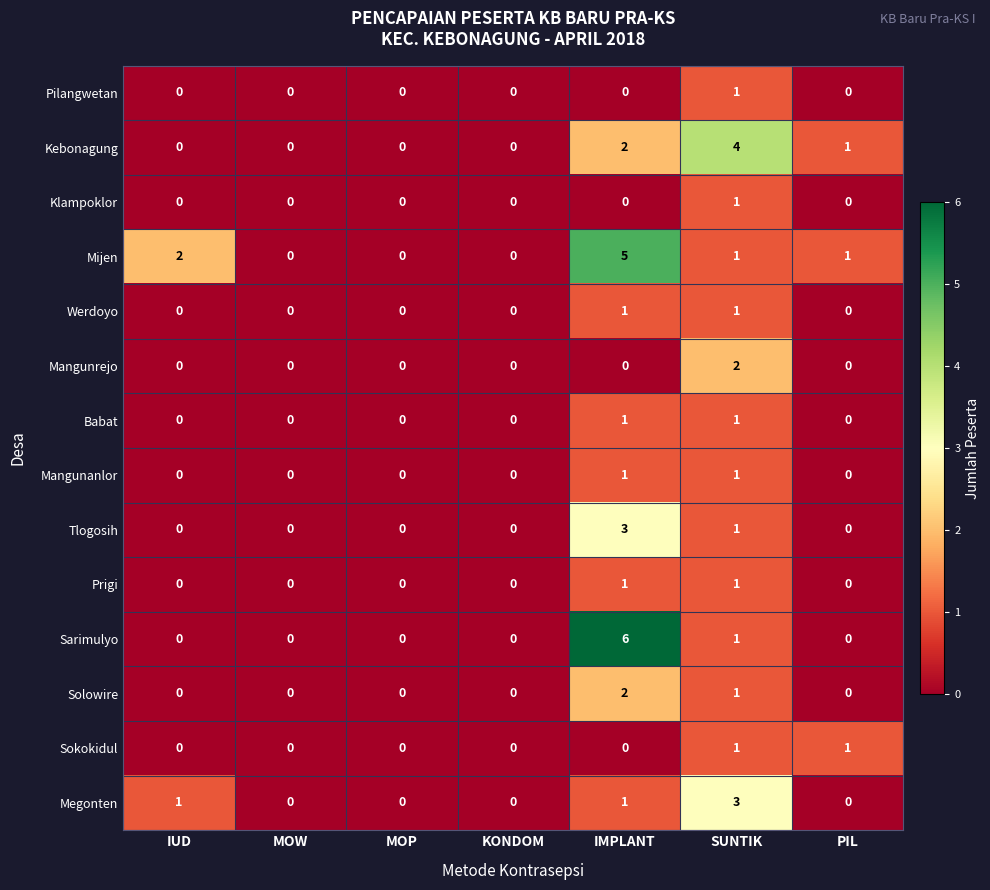

Which series has the largest range (max minus min)?

Sarimulyo